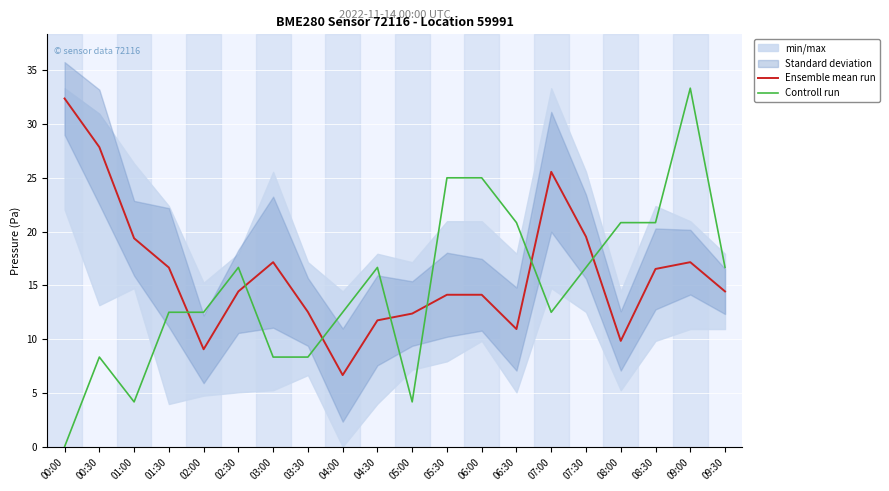

Reading left to right, extract all data points from this chart.

Ensemble mean run: 32.4	27.9	19.4	16.7	9.1	14.4	17.2	12.5	6.7	11.8	12.4	14.1	14.1	10.9	25.6	19.5	9.8	16.5	17.2	14.4
Controll run: 0.0	8.3	4.2	12.5	12.5	16.7	8.3	8.3	12.5	16.7	4.2	25.0	25.0	20.8	12.5	16.7	20.8	20.8	33.3	16.7